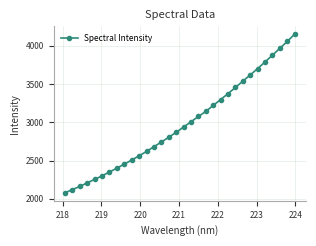

What is the value of the 9th point from the left?

2454.4